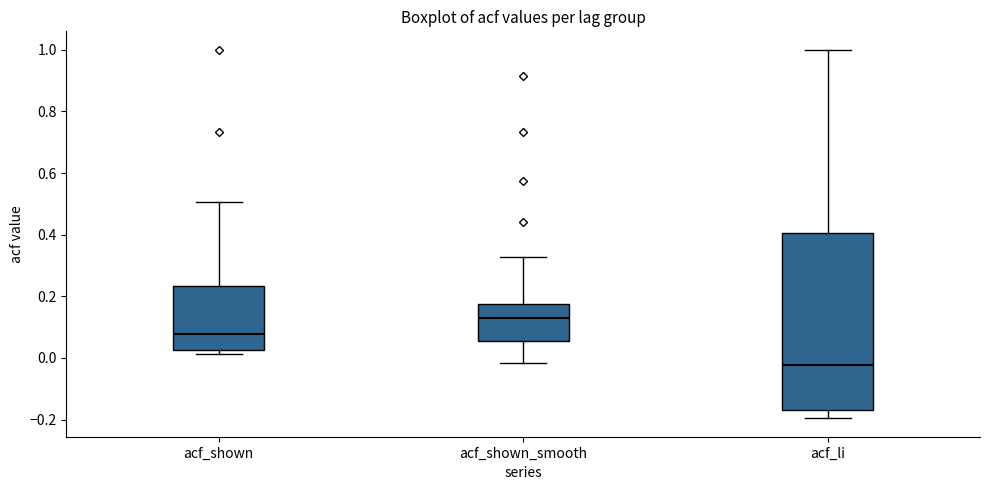

Reading left to right, read every box against the y-axis: the position of its median line, the range the box covers, and the ends of its whiskers. The values are not printed on the chart, so give them approximately, as read against the axis.

acf_shown: median 0.08, box 0.02 to 0.24, whiskers 0.02 (just below the box's lower edge) to 0.50
acf_shown_smooth: median 0.12, box 0.06 to 0.18, whiskers -0.02 to 0.32
acf_li: median -0.02, box -0.16 to 0.40, whiskers -0.20 to 1.00